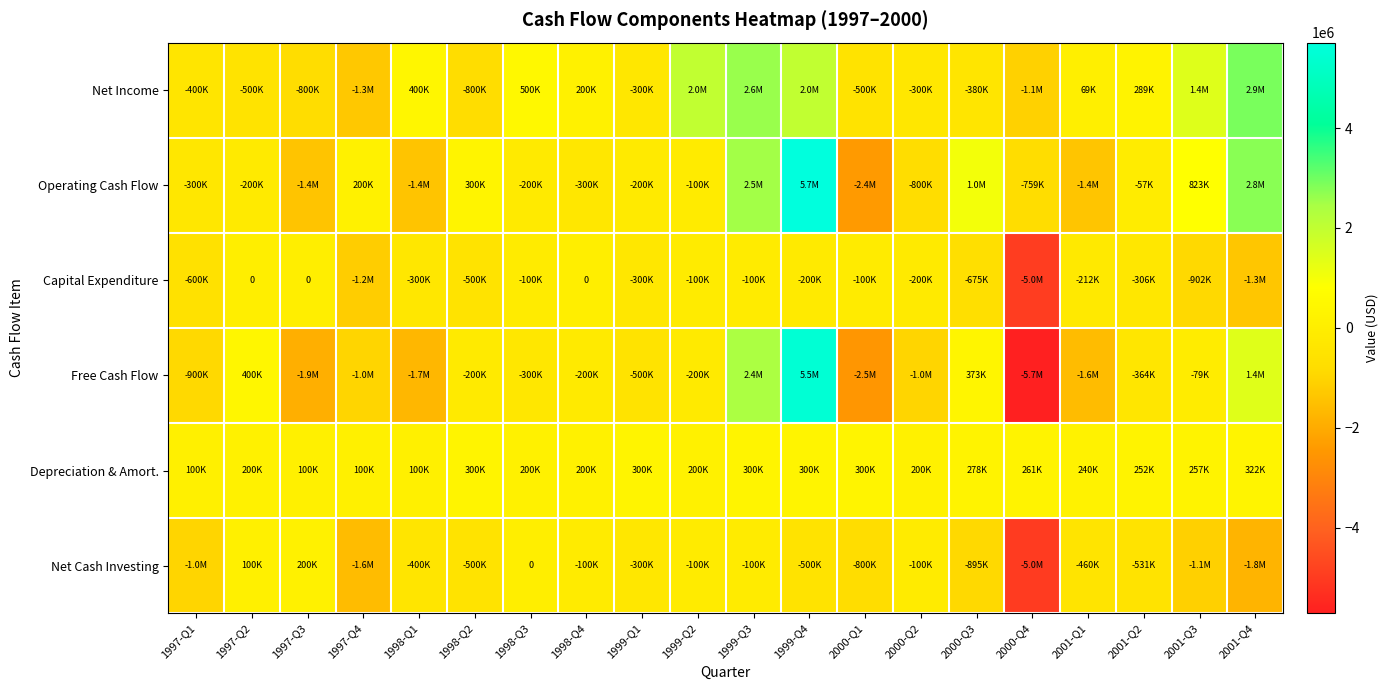

The Capital Expenditure series shows -100000 at 1998-Q3. True or false?

True